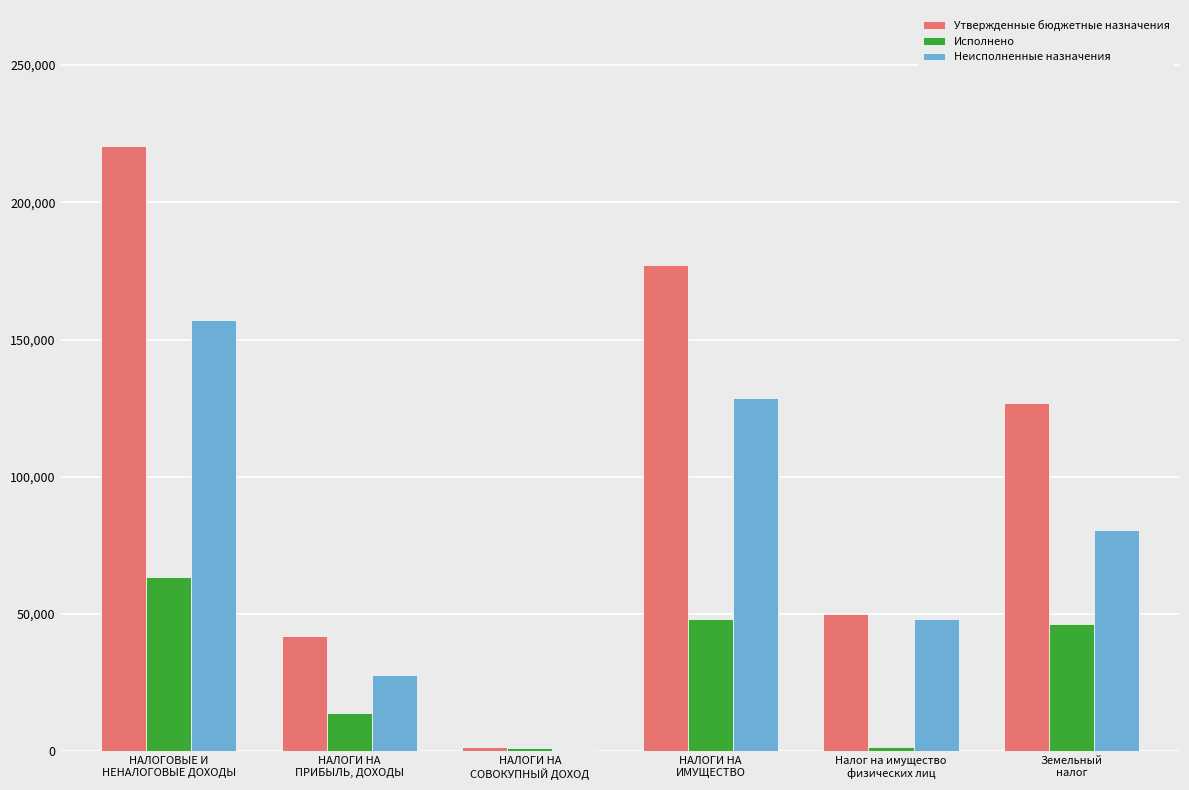

What value does the Исполнено series have at Налог на имущество
физических лиц?

1655.1